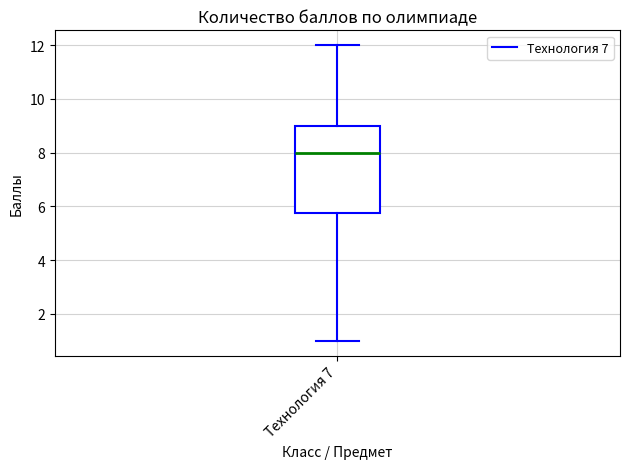

Read this box plot against the y-axis: the position of the median line, the range covered by the box, and the ends of both whiskers. The values are not printed on the chart, so give them approximately, as read against the axis.

median 8.0, box 5.8 to 9.0, whiskers 1.0 to 12.0